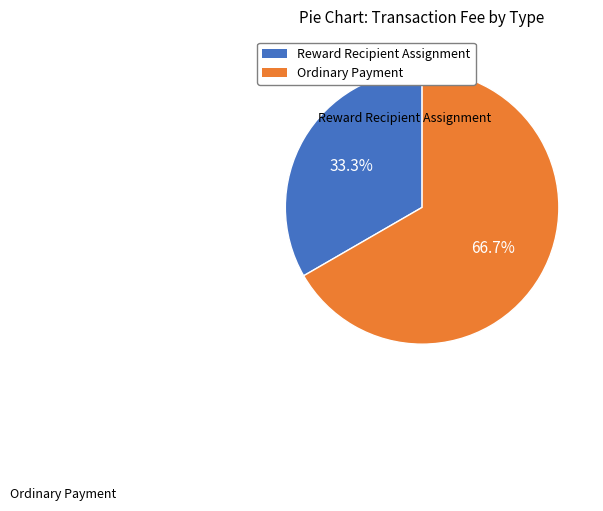

How many segments does this pie chart have?

2